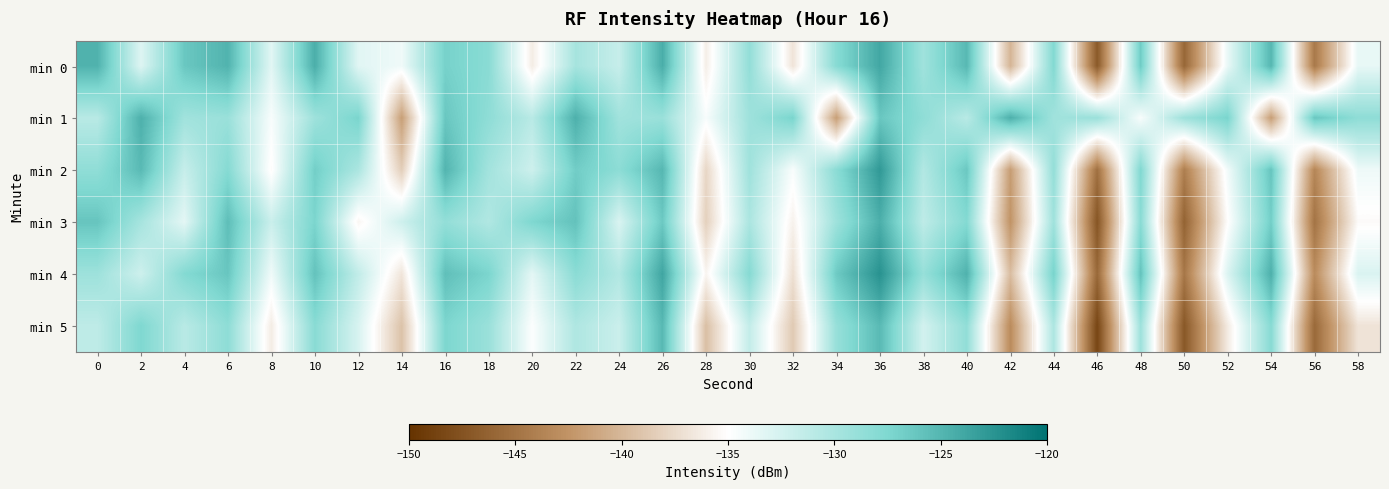

Which series changed the most between 12 and 46?

min 5